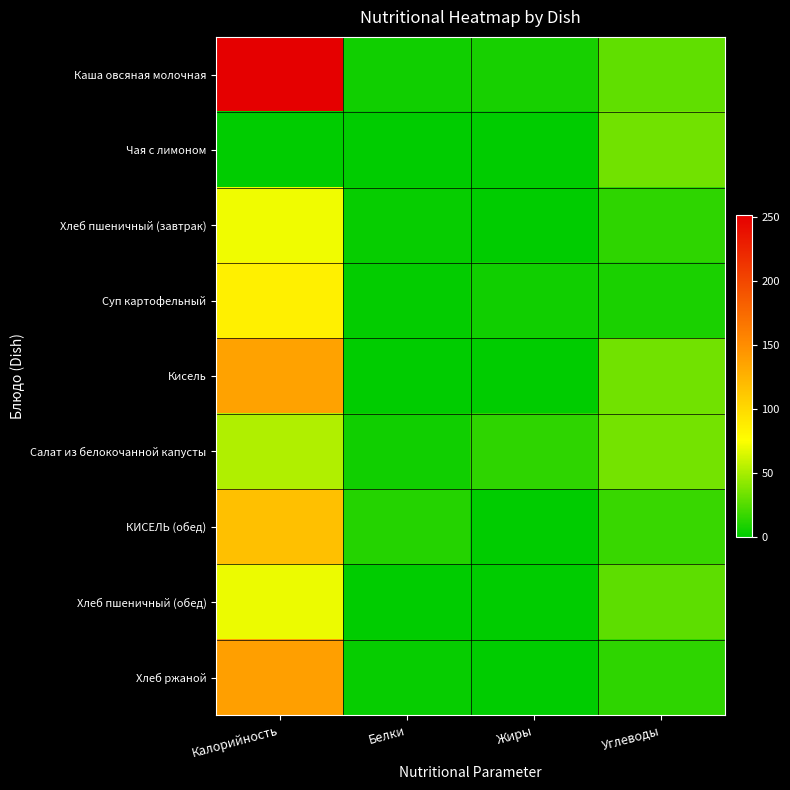

At how many categories does at least one series exceed 247?

1